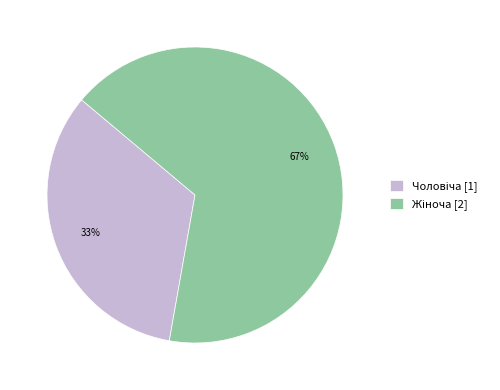

To the nearest percent, what is the average slice percentage?

50%